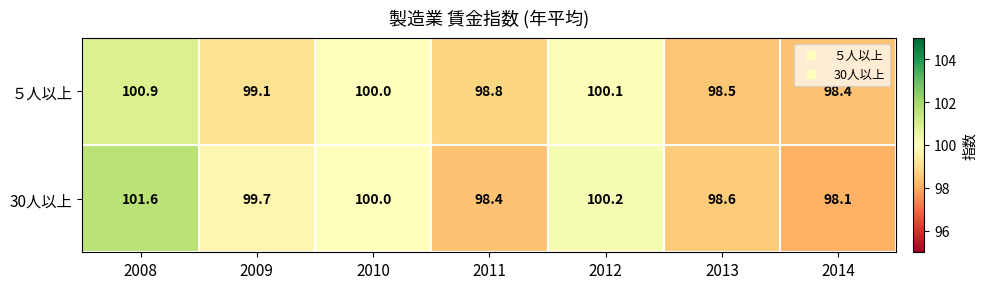

Is the value of ５人以上 at 2009 greater than the value of 30人以上 at 2008?

No